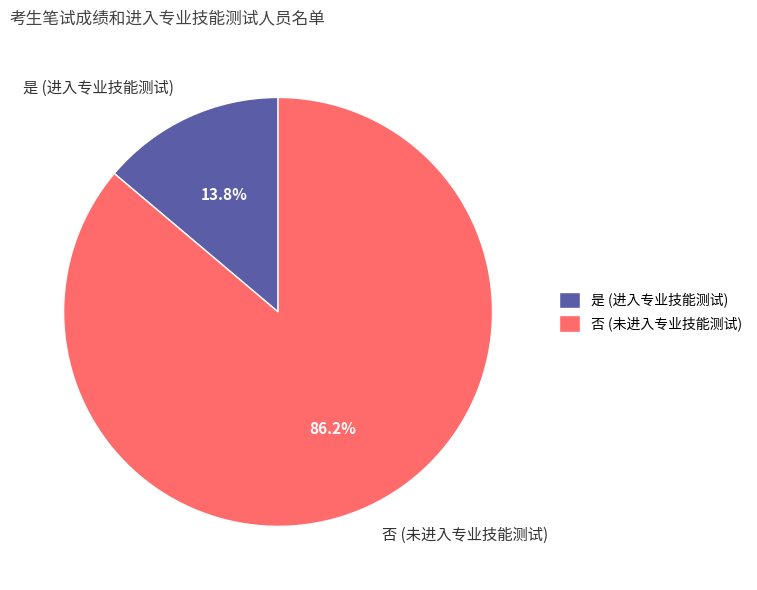

Combined, what portion of the pie is 是 and 否?

100.0%